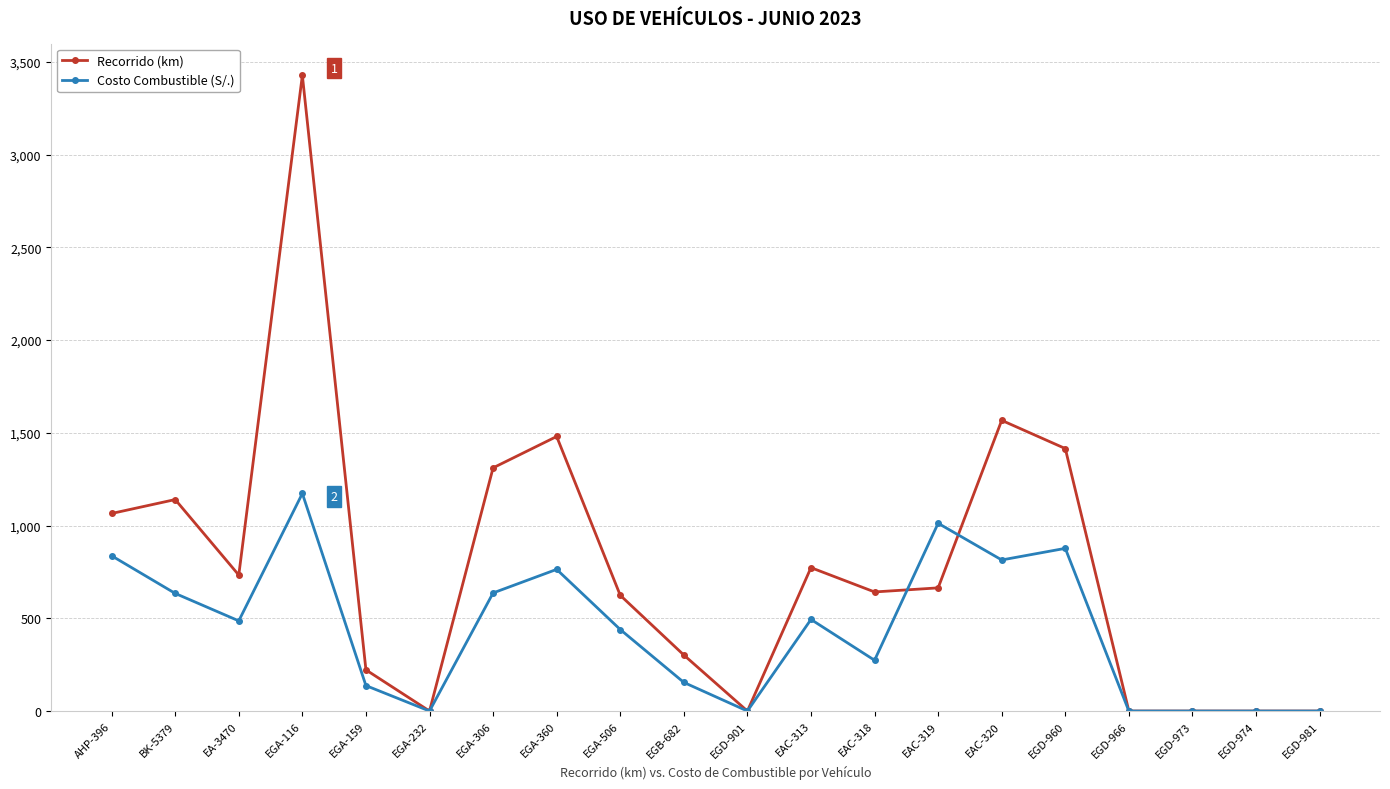

At which category does Recorrido (km) reach its first local peak?

BK-5379